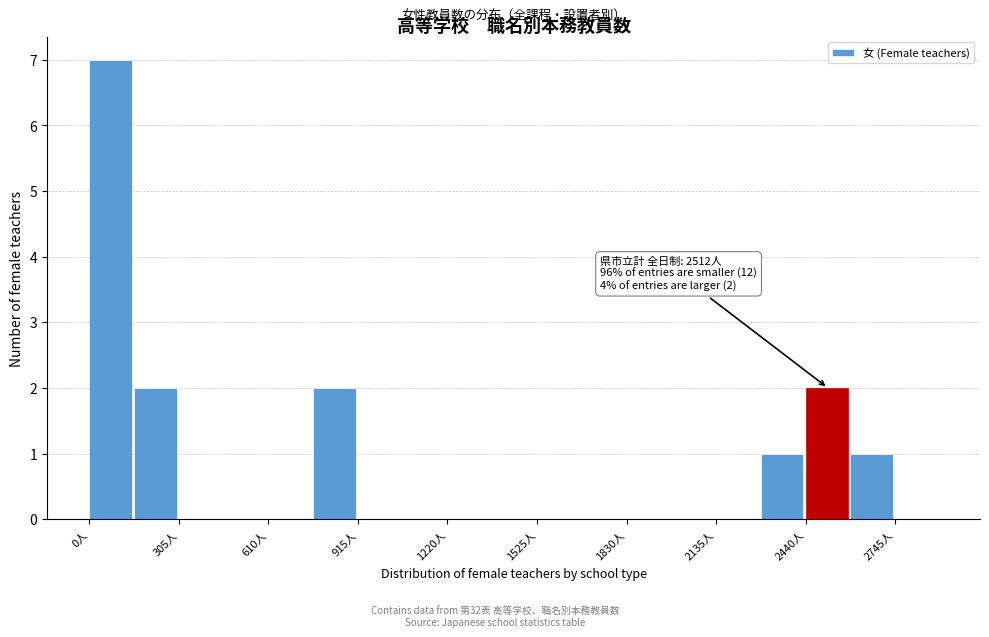

Read against the x-axis, roughly where is the centre of the tallest bar?

50